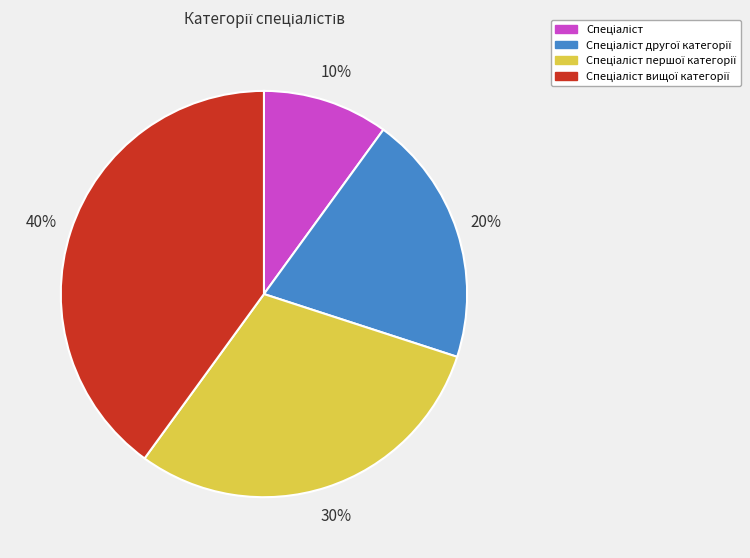

To the nearest percent, what is the difference between the largest and smallest slice percentages?

30%